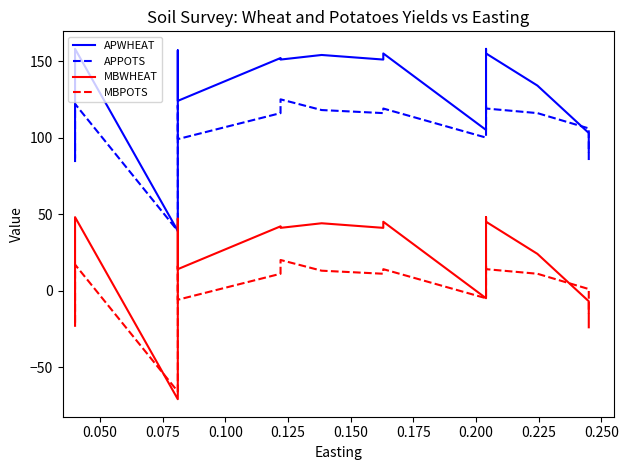

Is the value of MBPOTS at 0.025 greater than the value of APPOTS at 0.175?

No